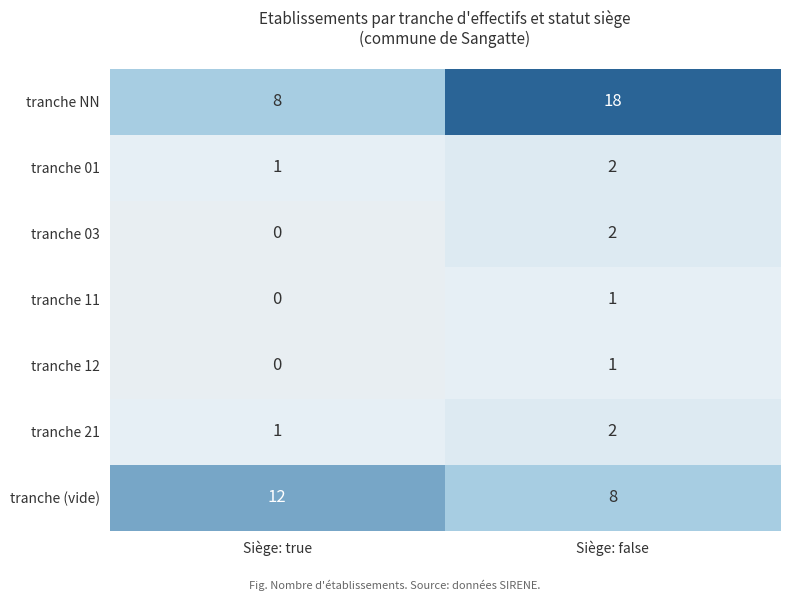

Which series has the largest total across all categories?

tranche NN